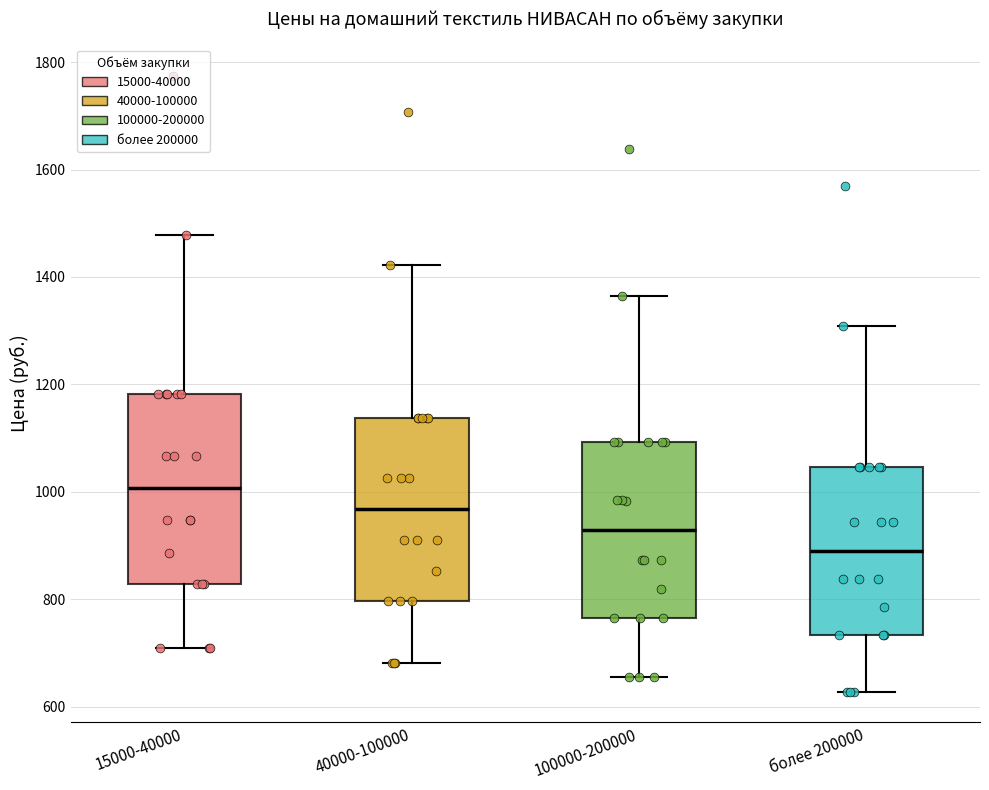

Where does the upper whisker of the box for 40000-100000 end on the y-axis? The values are not printed on the chart, so give them approximately, as read against the axis.

1420